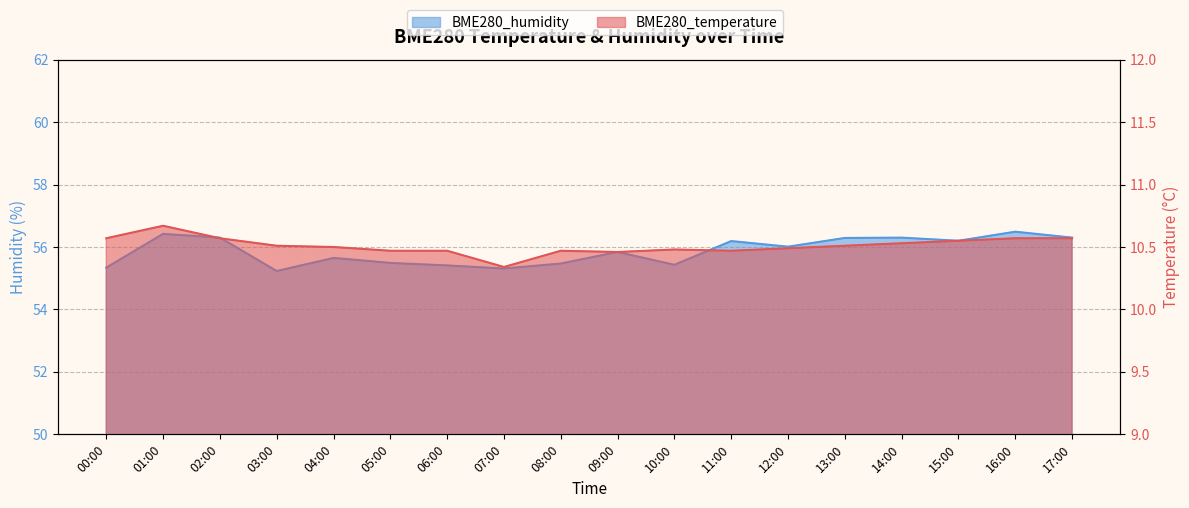

At how many categories does at least one series exceed 20?

18